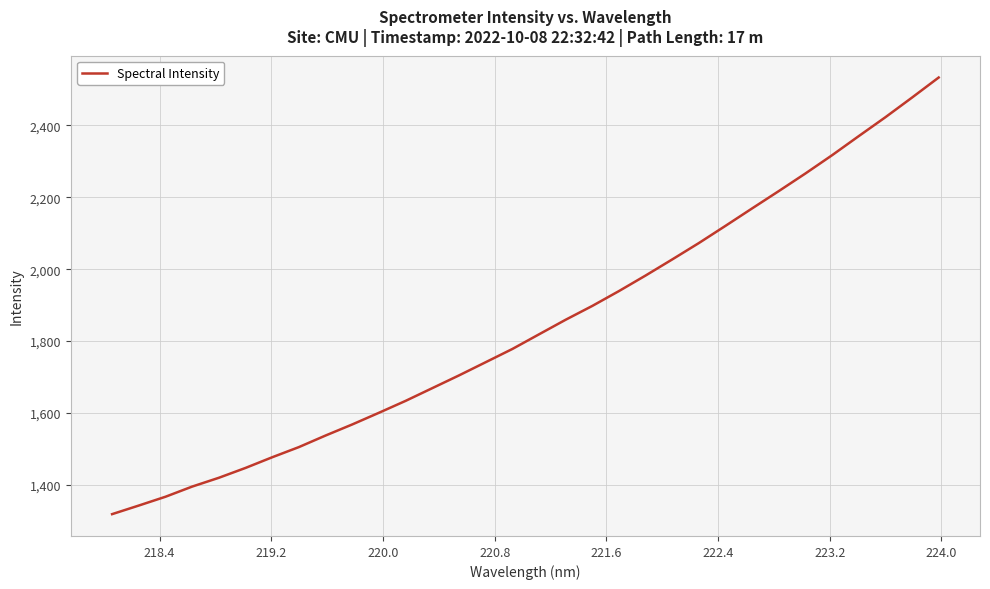

What is the smallest value displayed?

1318.5